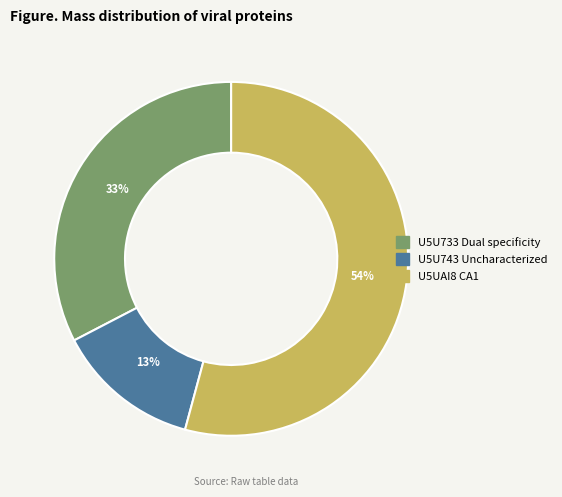

Which has a higher value, U5UAI8 CA1 or U5U733 Dual specificity?

U5UAI8 CA1